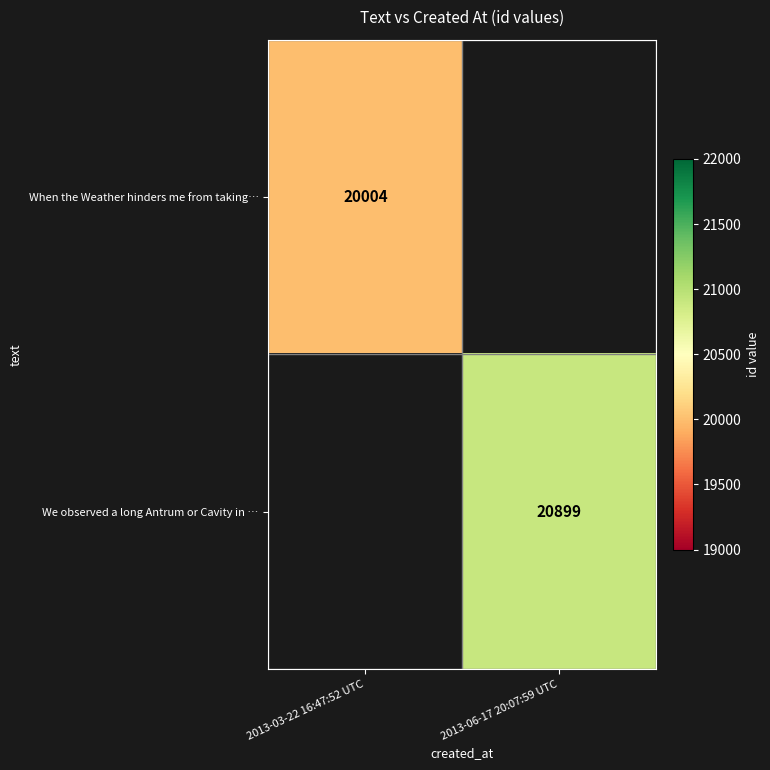

Which category has the highest value across all series?

2013-06-17 20:07:59 UTC